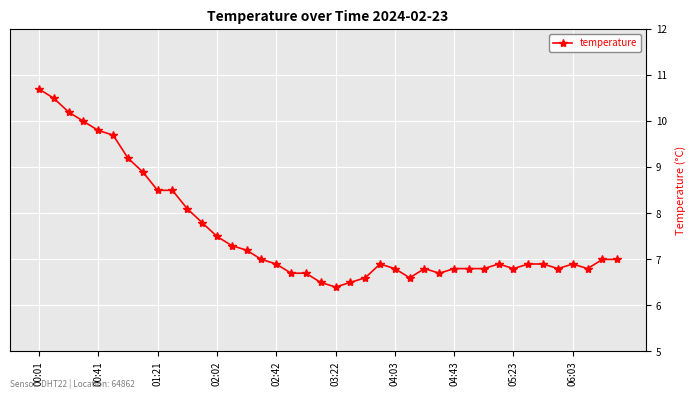

What is the value of the 16th point from the left?

7.0